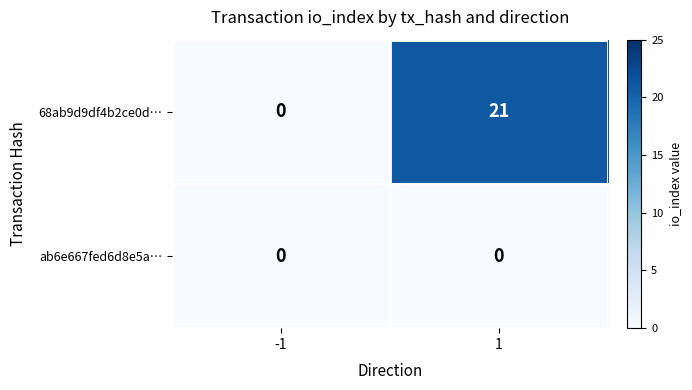

Rank the series by their maximum value, from lowest to highest.

ab6e667fed6d8e5a…, 68ab9d9df4b2ce0d…